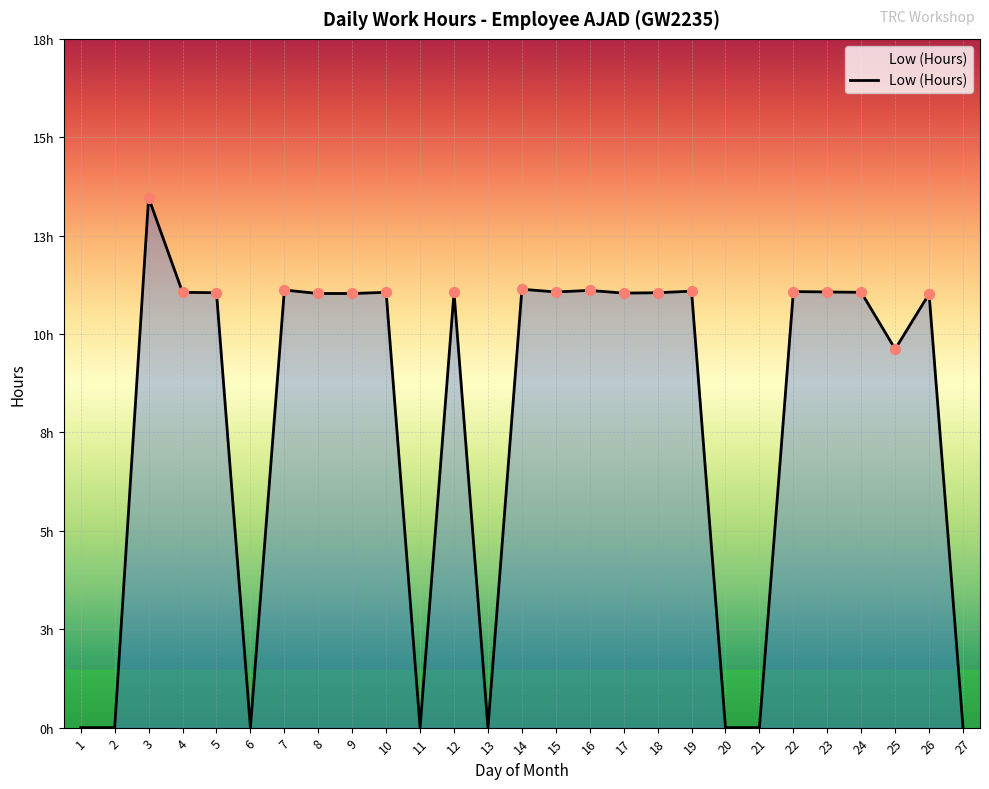

Between 17 and 19, which is larger?

19